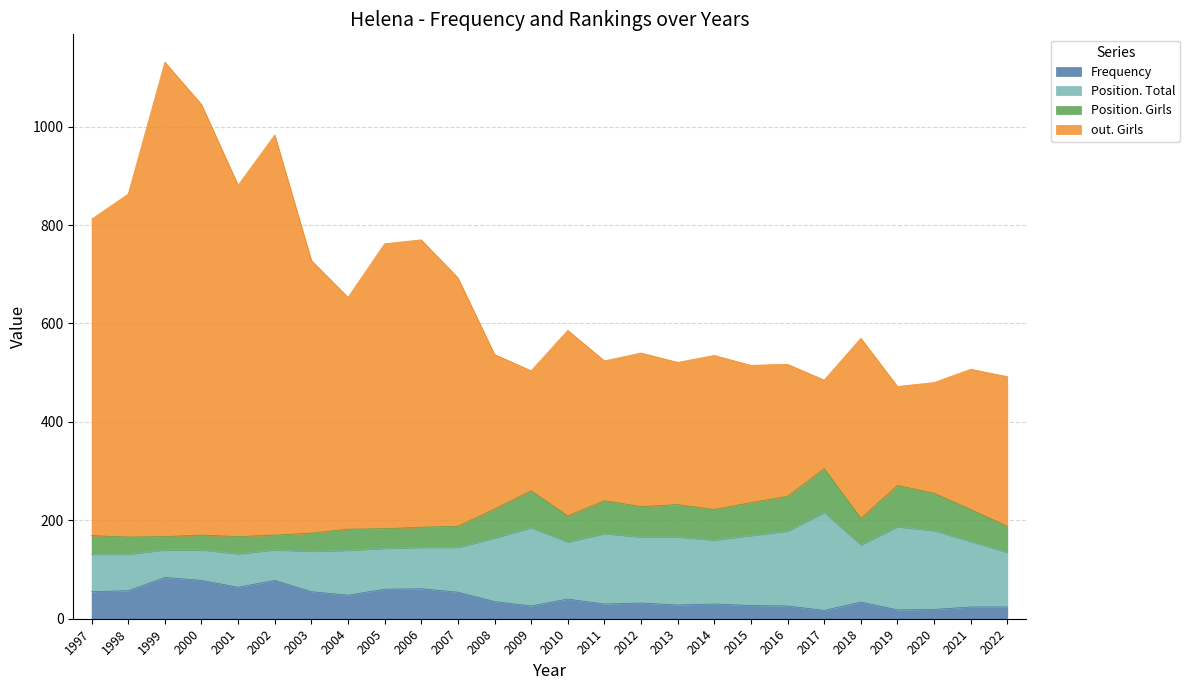

How many lines are shown in the chart?

4